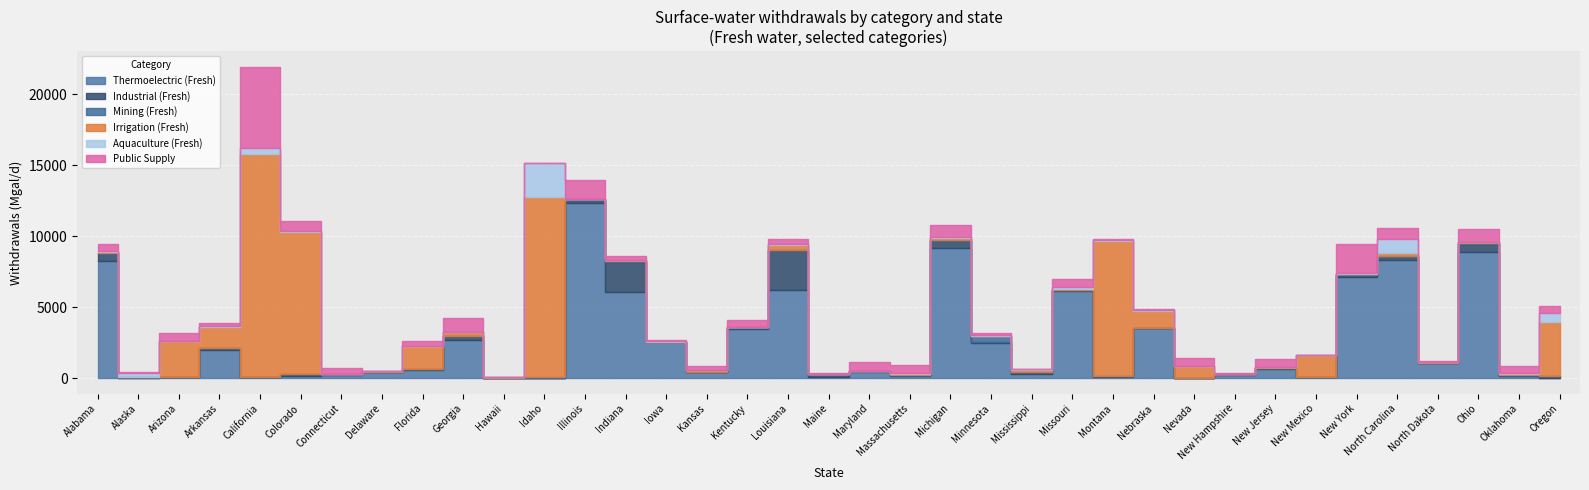

What is the label of the 29th point from the left?

New Hampshire